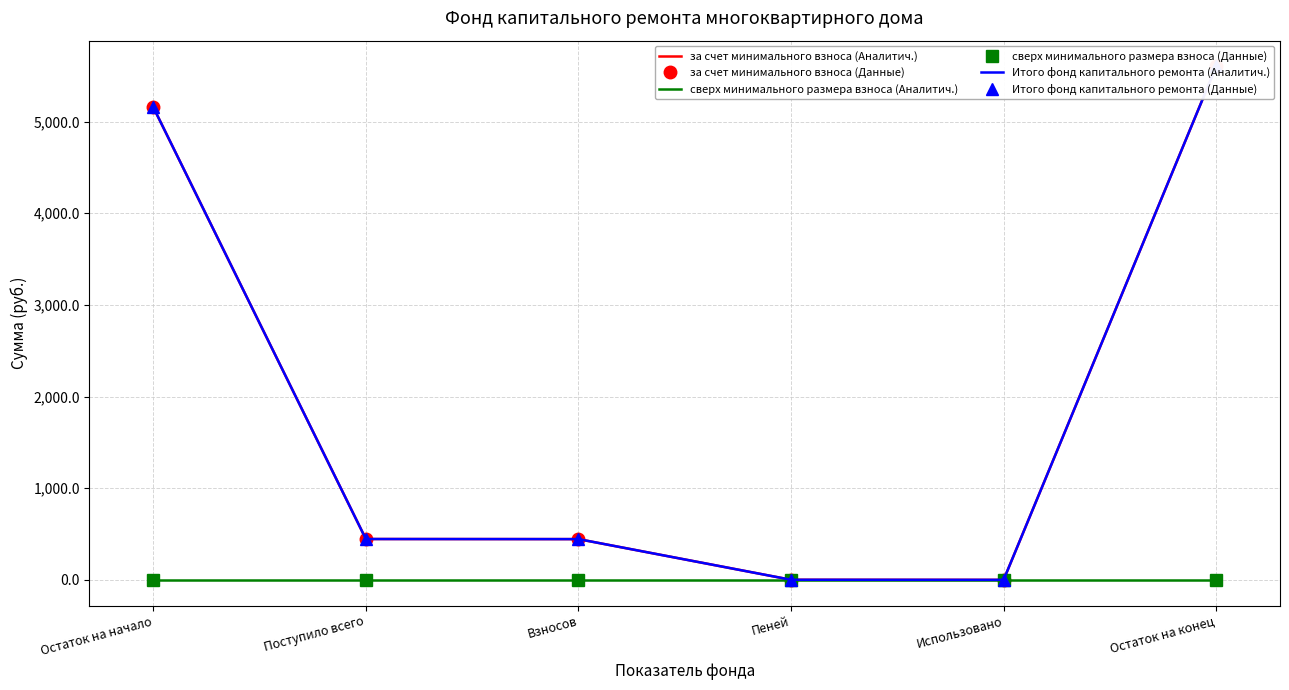

What is the difference between the second highest and second lowest values in the Итого фонд капитального ремонта (Данные) series?

5155.9